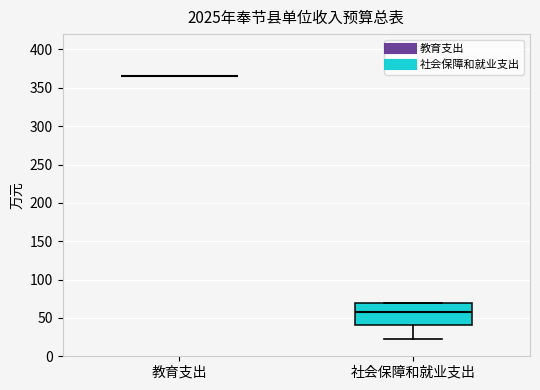

Reading left to right, transcribe this box plot: for each box, give where its median line is, the range the box spans, and where its two whiskers end, as read against the y-axis. The values are not printed on the chart, so give them approximately, as read against the axis.

教育支出: box collapsed to a line at 365, whiskers 365 to 365
社会保障和就业支出: median 60, box 40 to 70, whiskers 25 to 70